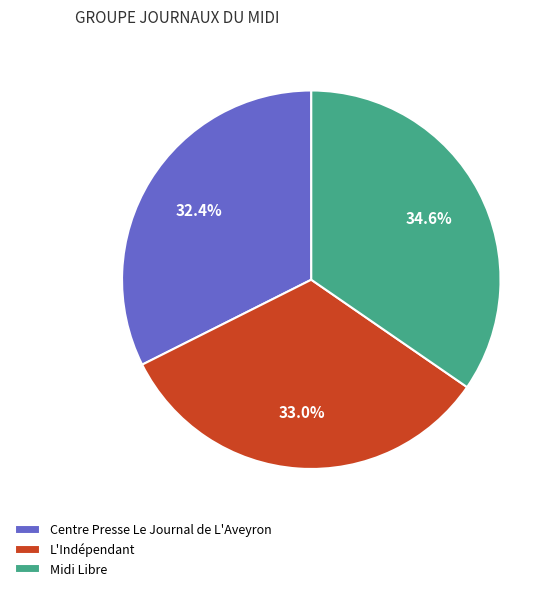

The Centre Presse Le Journal de L'Aveyron slice represents 26% of the pie. True or false?

False